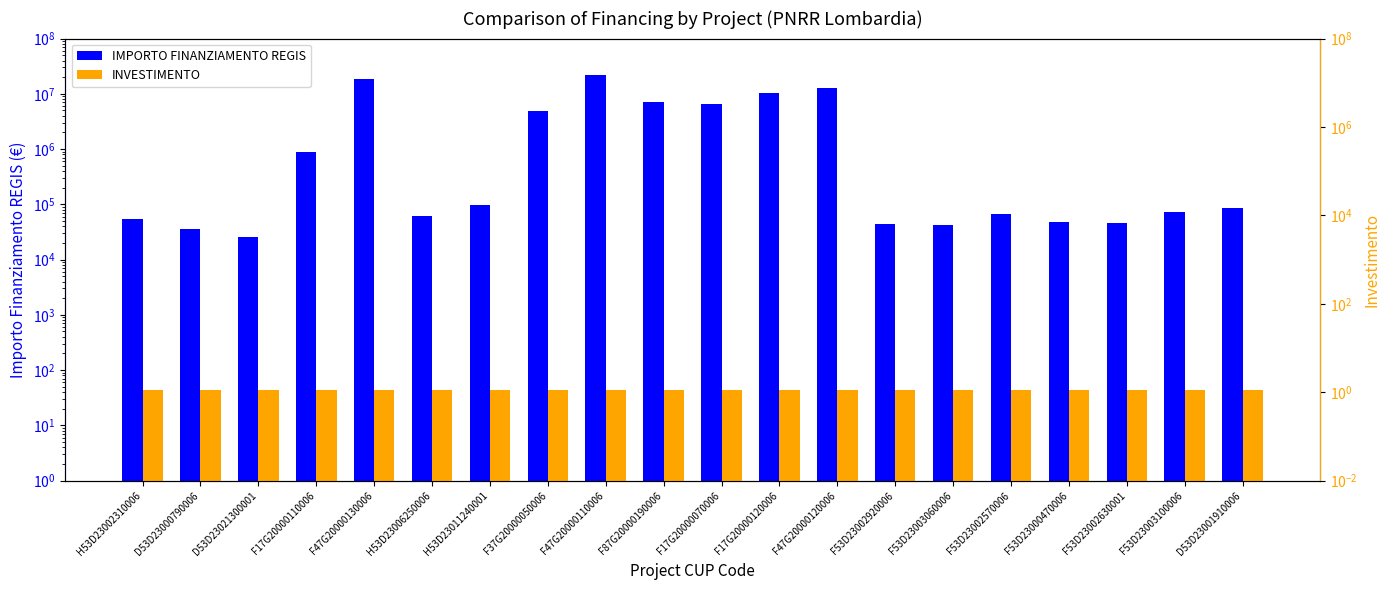

What is the spread (max minus min) of values at F17G20000120006?

10267186.9